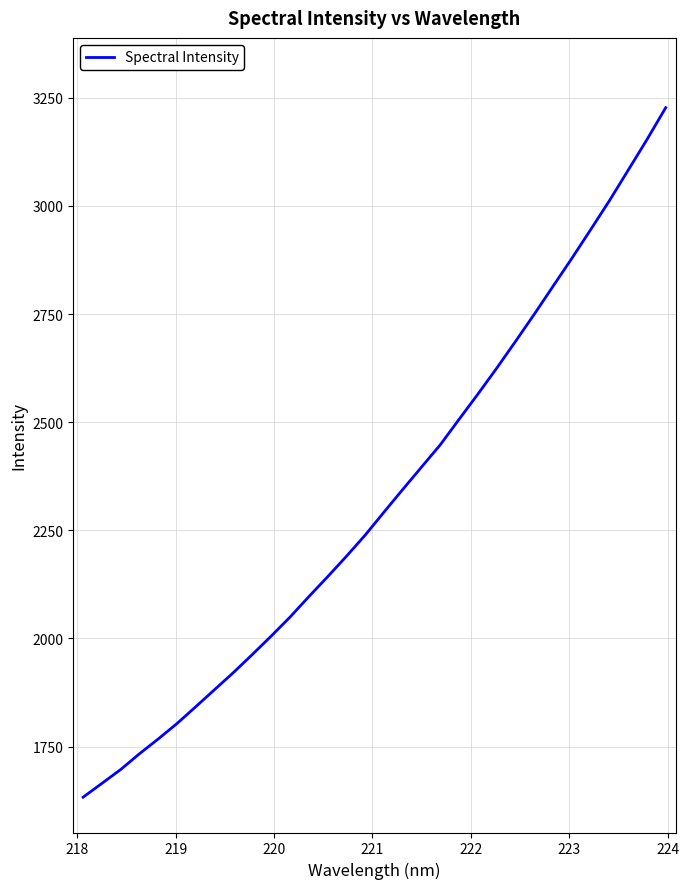

What is the difference between the maximum and minimum values?

1594.1